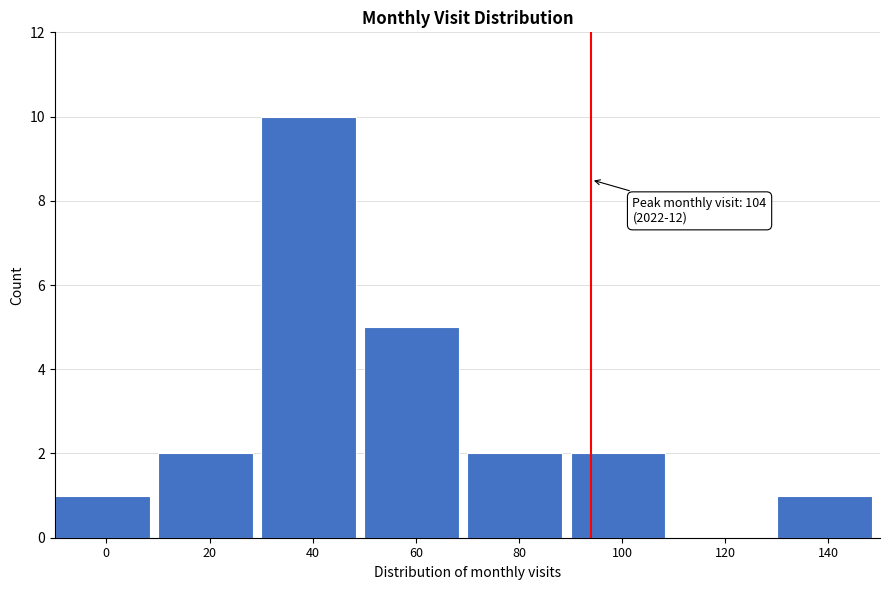

Reading left to right, list all the values displayed in this chart.

0=1	20=2	40=10	60=5	80=2	100=2	120=0	140=1